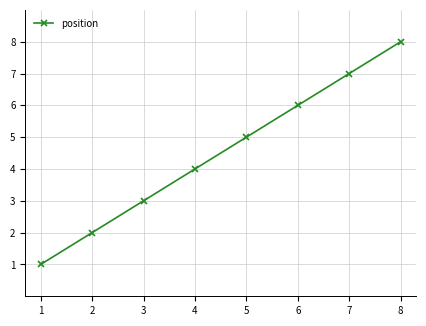

What is the difference between the maximum and minimum values?

7